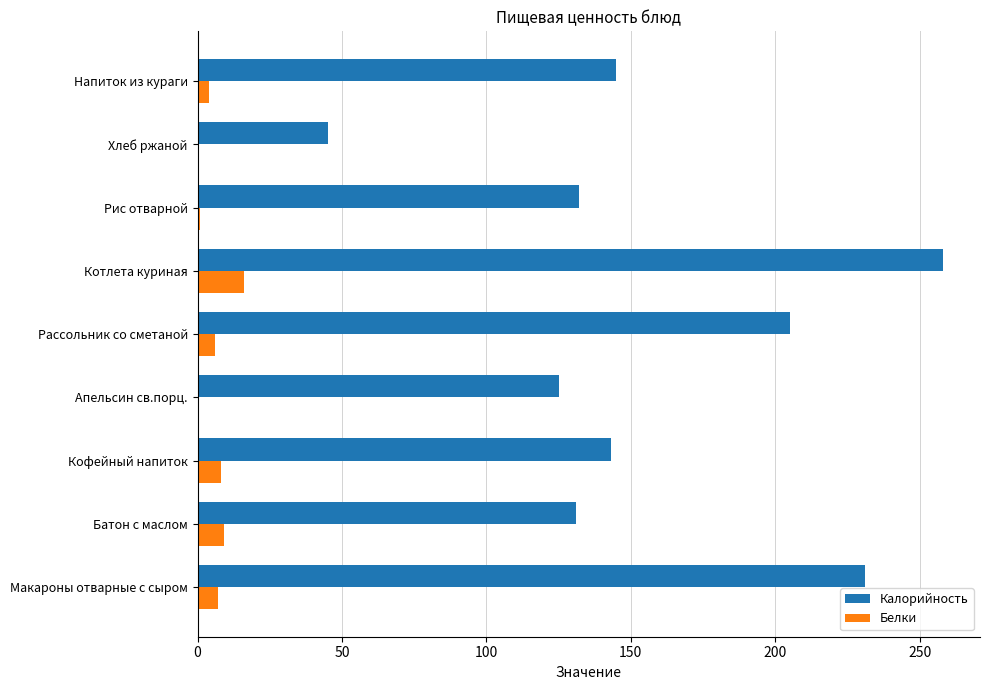

What is the sum of the Белки values at Батон с маслом and Рассольник со сметаной?

15